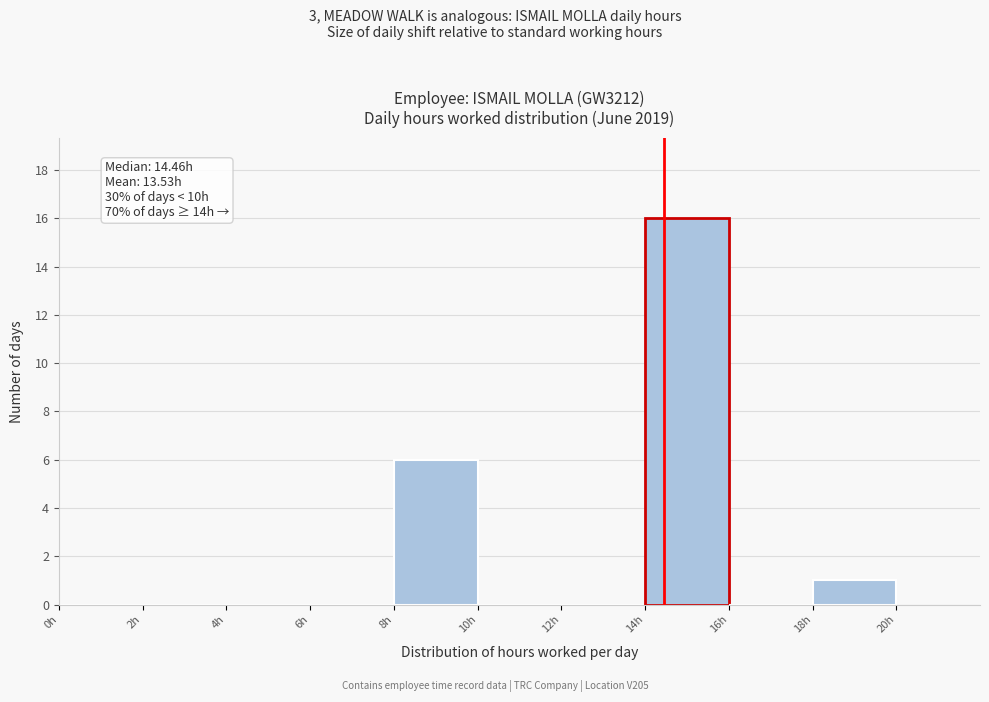

Which range on the x-axis has the tallest bar?

14 to 16